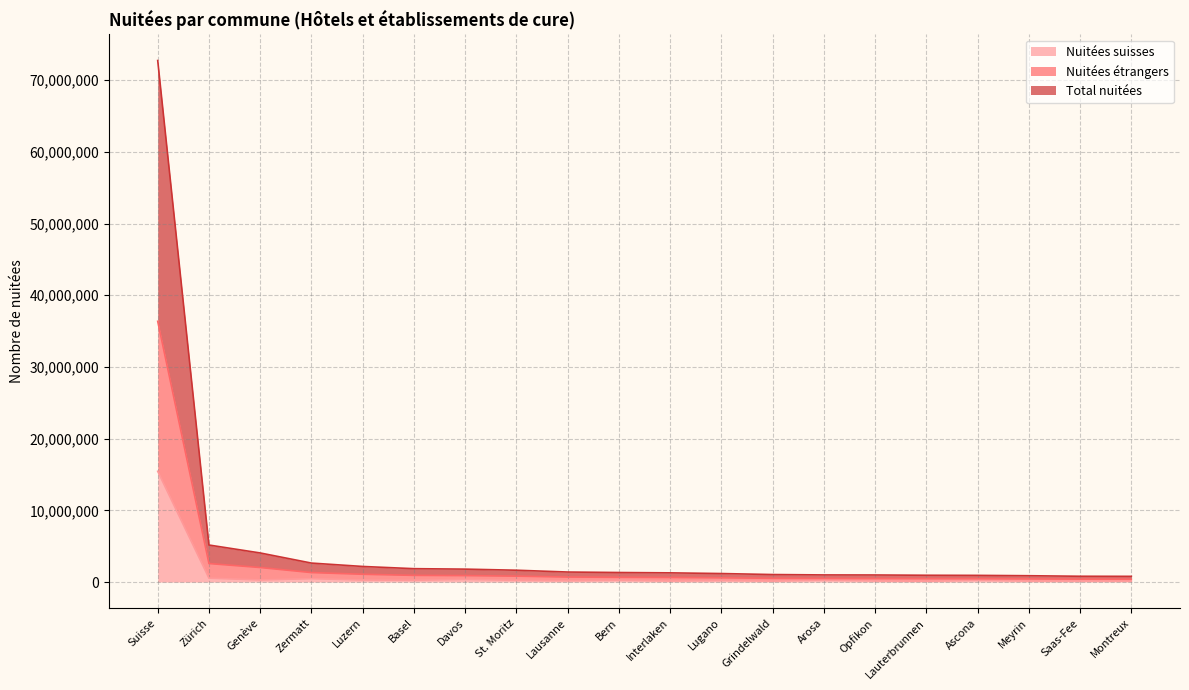

At how many categories does at least one series exceed 72323256?

1